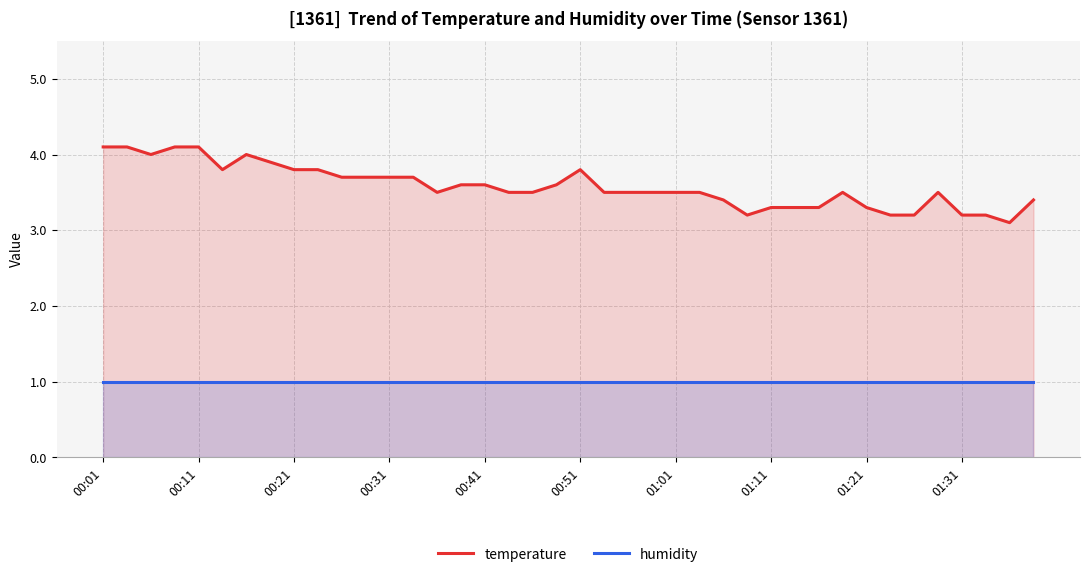

Which category has the lowest value in the humidity series?

00:01